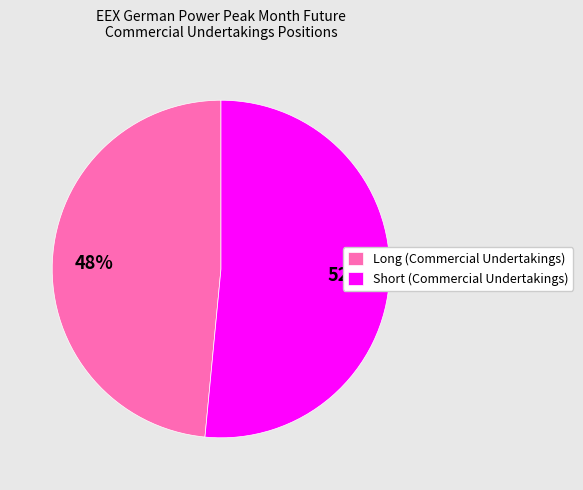

How many slices are in this pie chart?

2